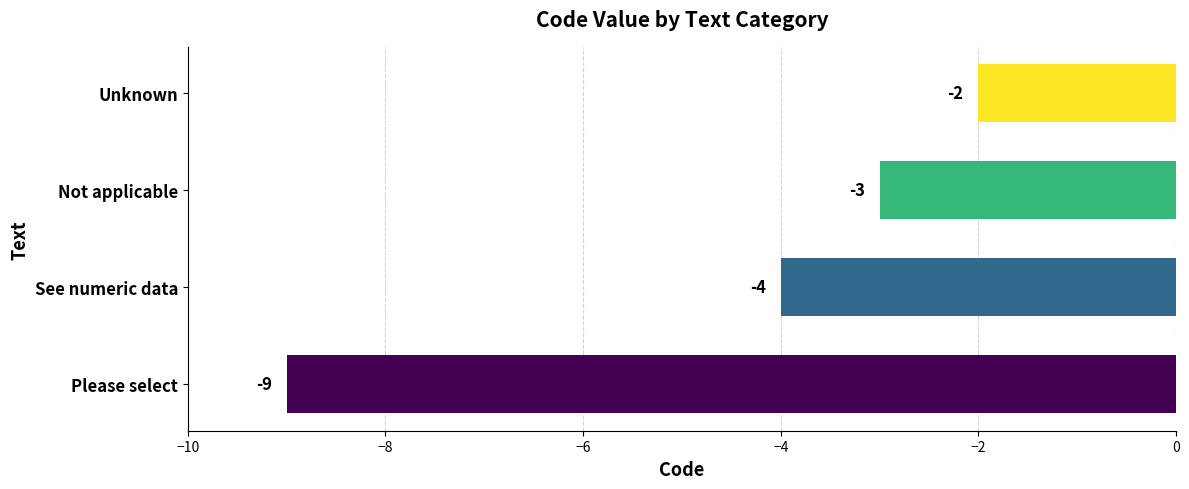

List the labels in order of value, largest first.

Unknown, Not applicable, See numeric data, Please select